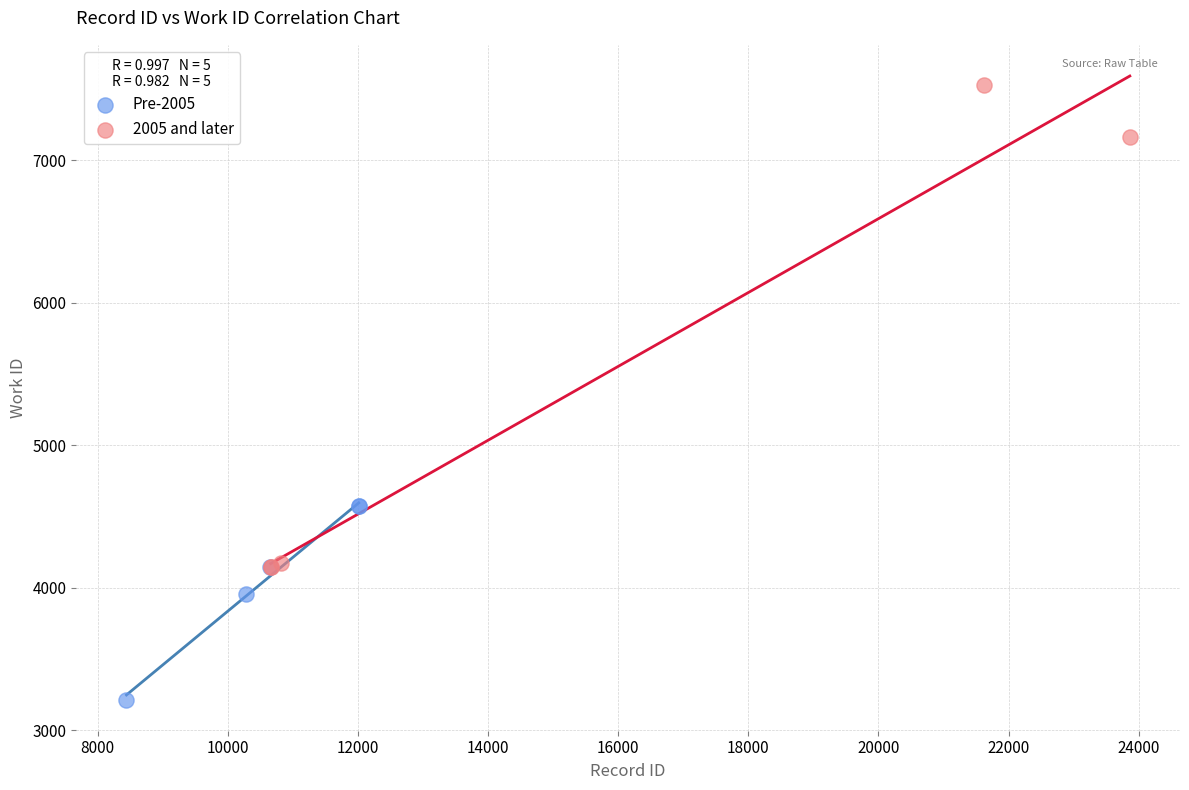

Which series has the largest Y range (max minus min)?

2005 and later